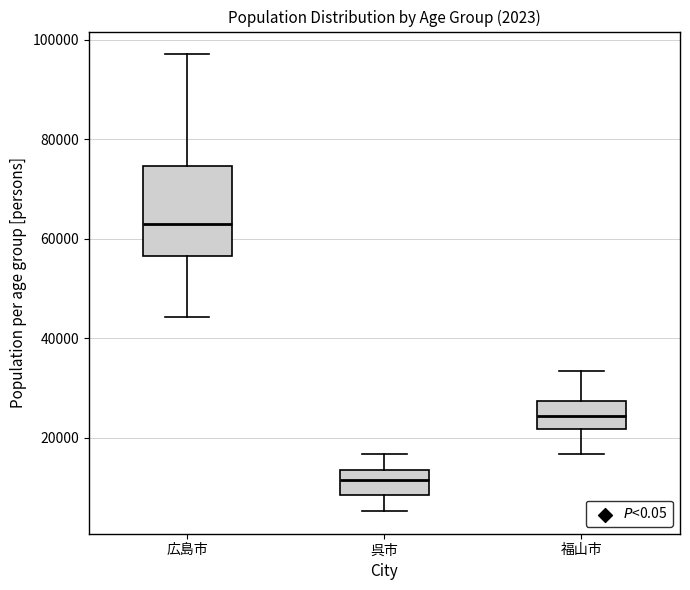

Which box's median line is the lowest?

呉市